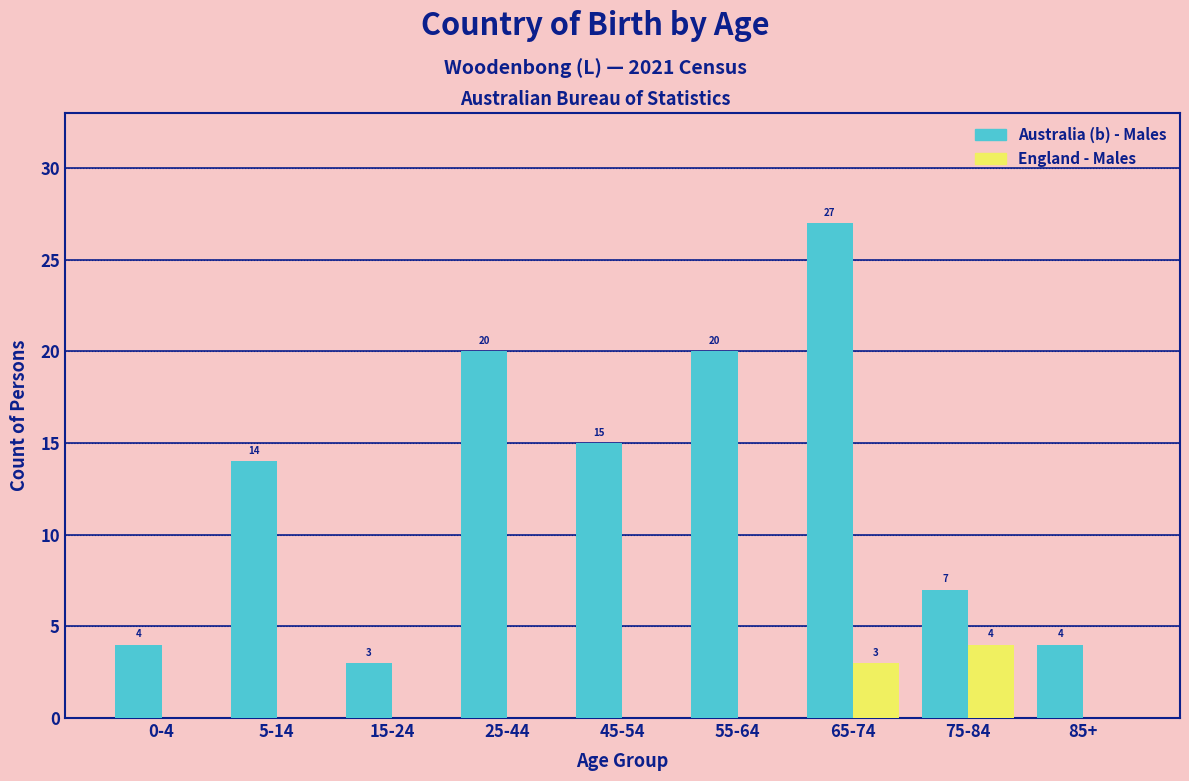

Reading right to left, extract all data points from this chart.

Australia (b) - Males: 85+=4	75-84=7	65-74=27	55-64=20	45-54=15	25-44=20	15-24=3	5-14=14	0-4=4
England - Males: 85+=0	75-84=4	65-74=3	55-64=0	45-54=0	25-44=0	15-24=0	5-14=0	0-4=0